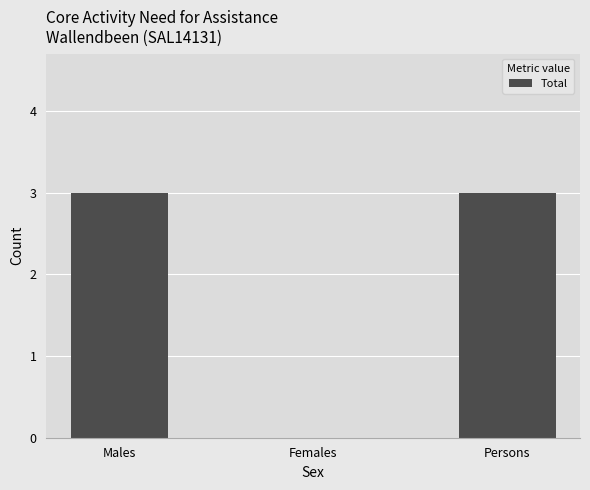

What is the greatest value displayed?

3